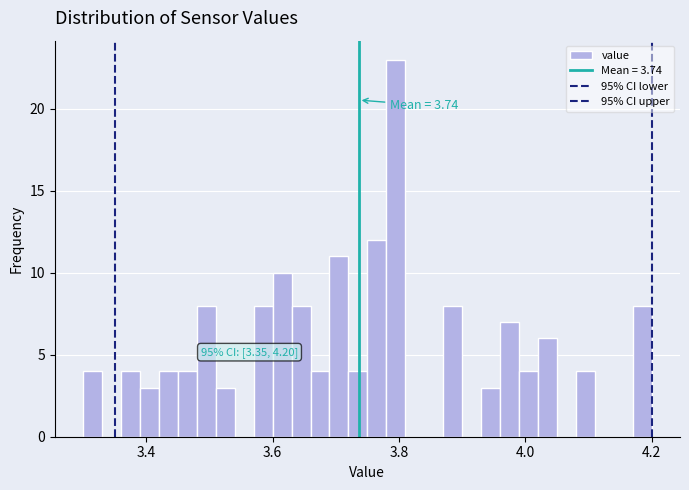

Read against the x-axis, roughly where is the centre of the tallest bar?

3.80